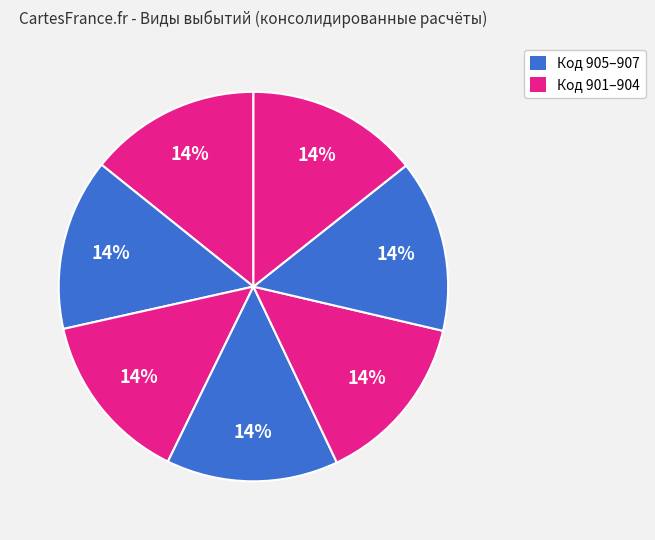

Count the number of slices in the pie.

7